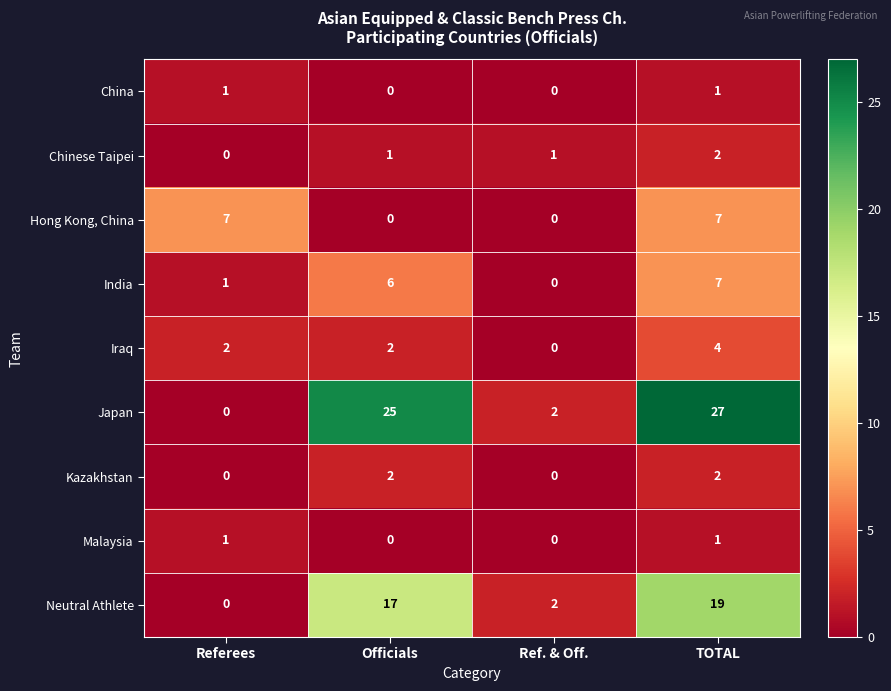

How many Hong Kong, China values are between 0 and 7?

4